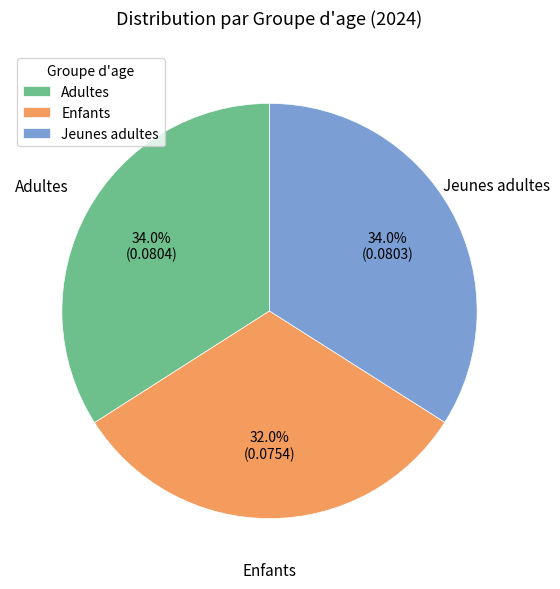

True or false: Enfants accounts for 42% of the total.

False